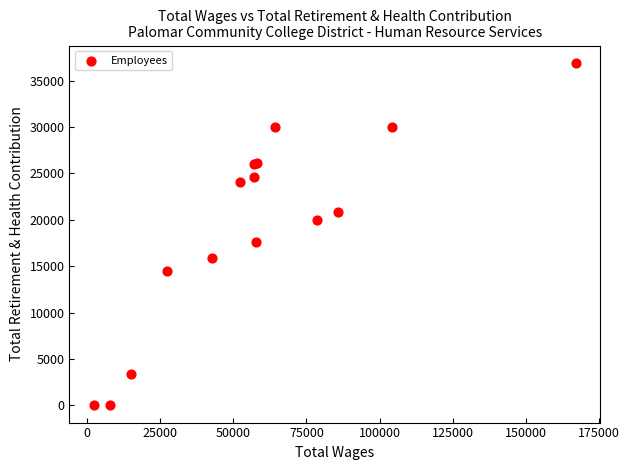

What Y value in the scatter plot is closest to 18471?

17592